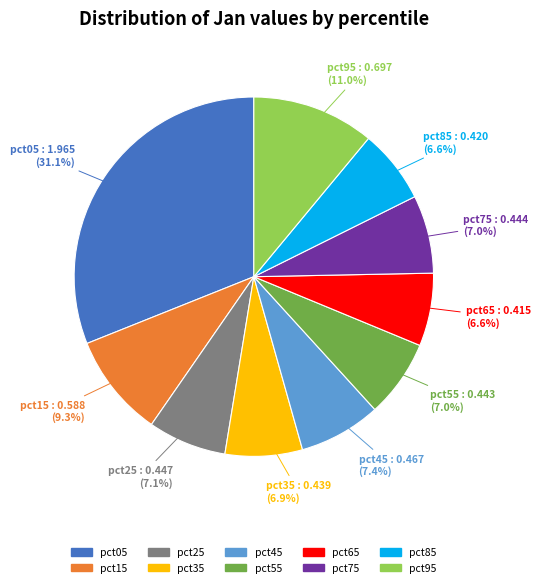

To the nearest percent, what portion does pct55 represent?

7%